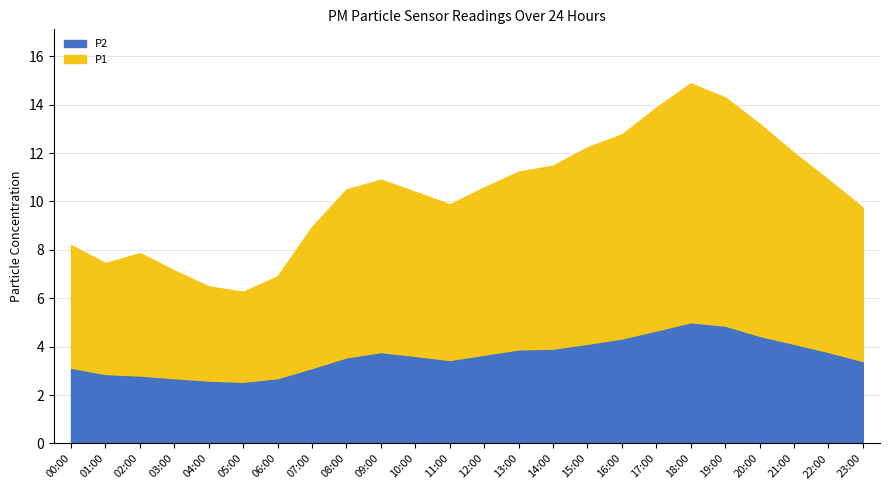

Rank the categories by P2 value from highest to lowest.

18:00, 19:00, 17:00, 20:00, 16:00, 15:00, 21:00, 14:00, 13:00, 09:00, 22:00, 12:00, 10:00, 08:00, 11:00, 23:00, 00:00, 07:00, 01:00, 02:00, 03:00, 06:00, 04:00, 05:00